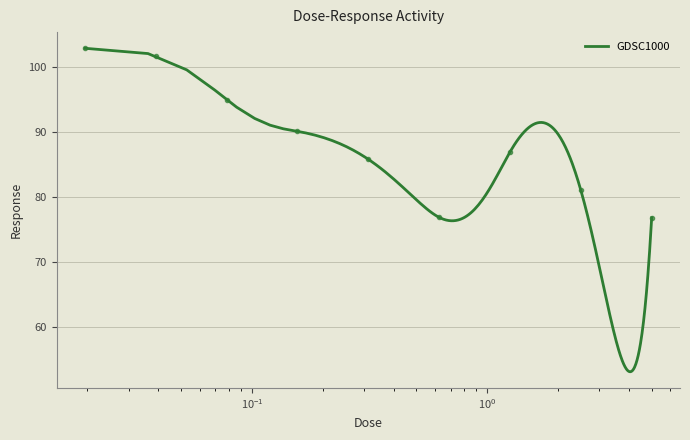

What is the maximum value shown in the chart?

102.8